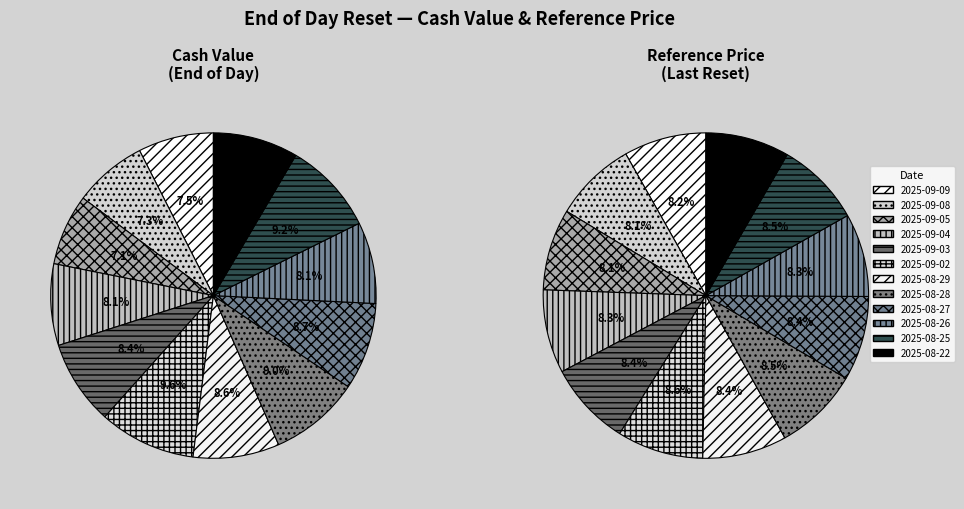

Which slice is the smallest?

2025-09-05